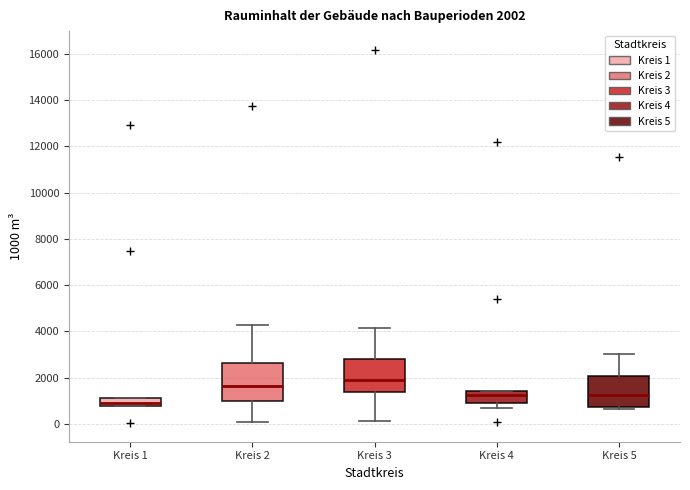

Which box's median line is the highest?

Kreis 3